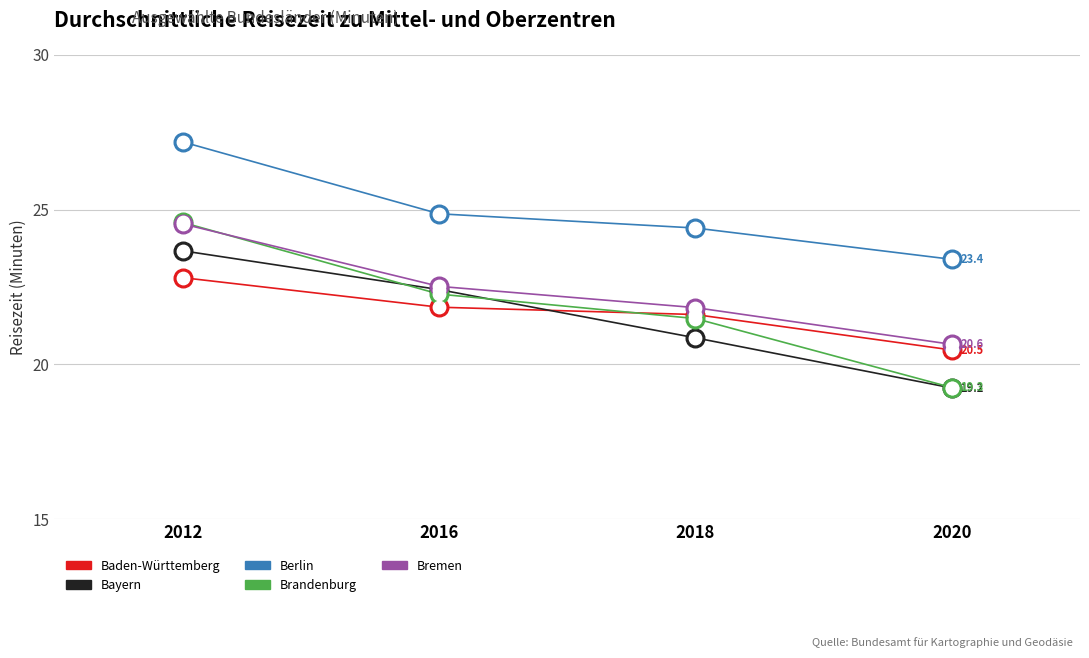

What are all the series names shown in the legend?

Baden-Württemberg, Bayern, Berlin, Brandenburg, Bremen